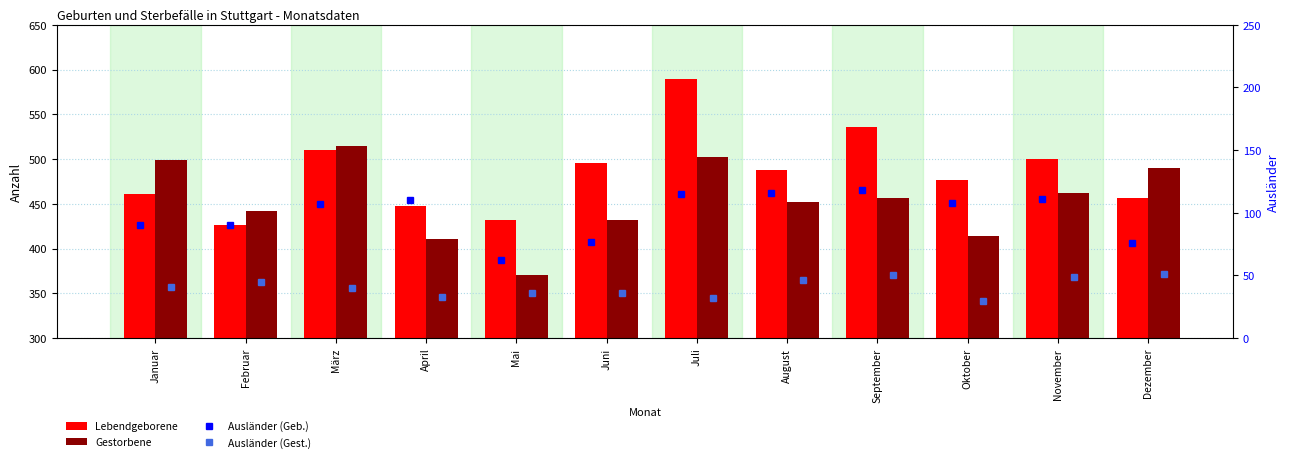

What position from the left is Januar?

1